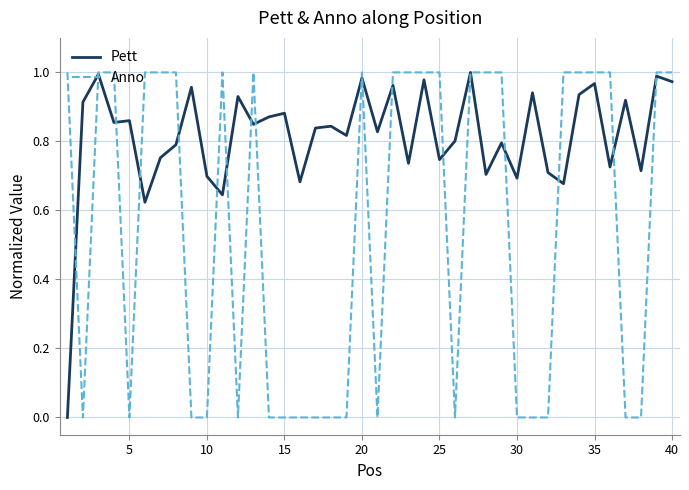

At how many categories does at least one series exceed 0?

40